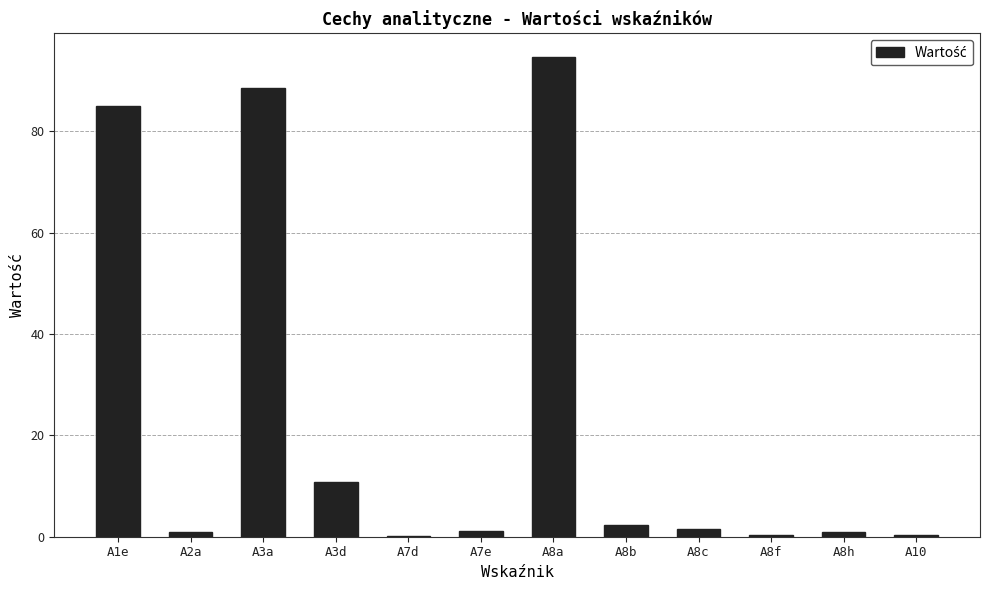

Read the value at A8b.

2.4